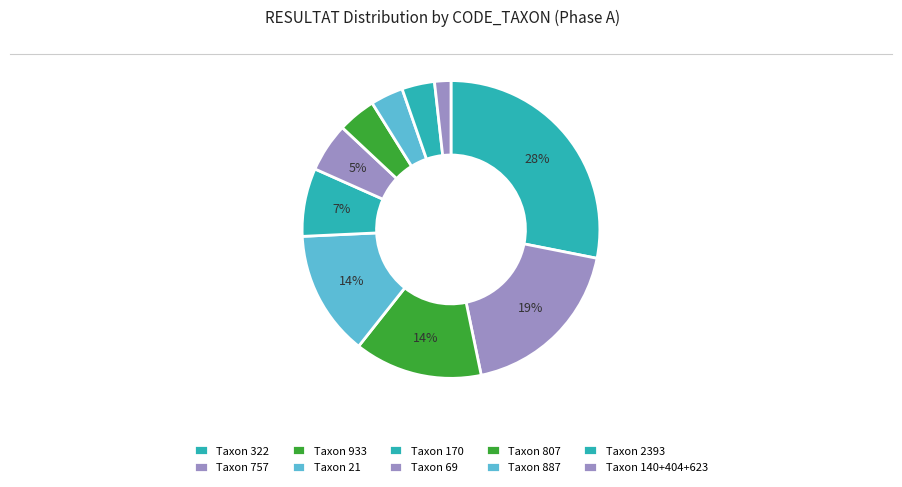

Is there any slice that represents more than half of the pie?

No